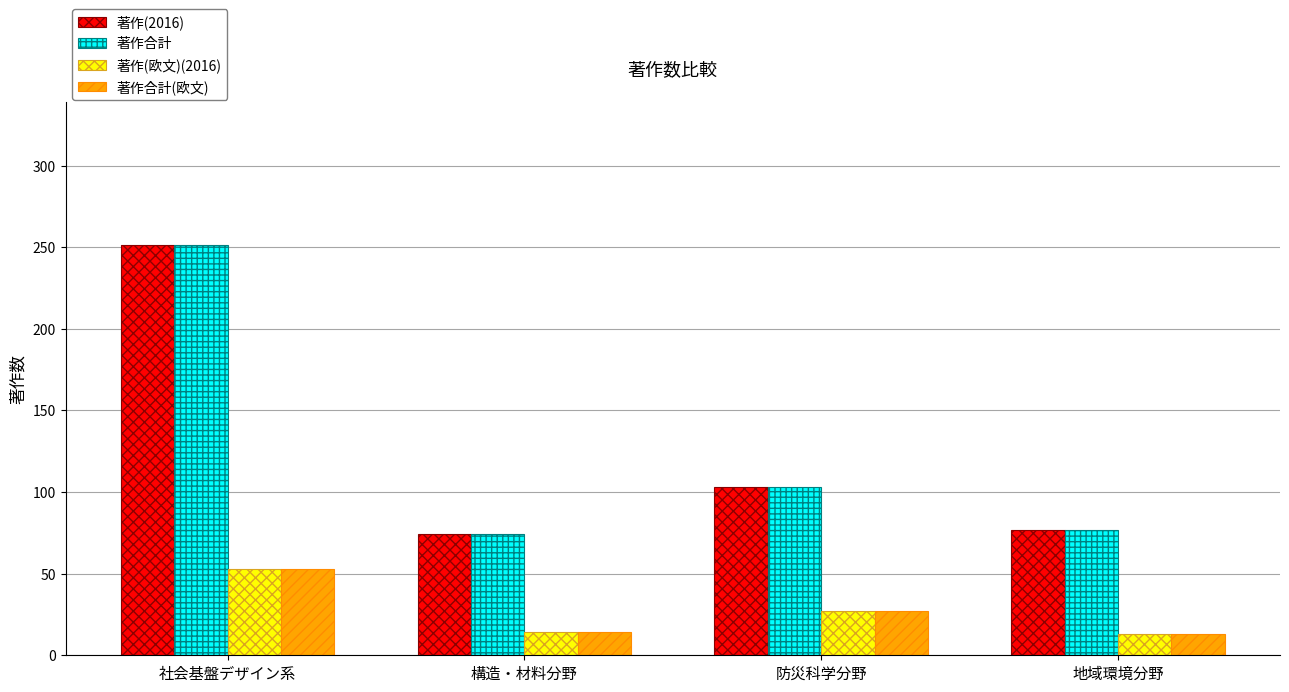

How many distinct data groups are displayed?

4